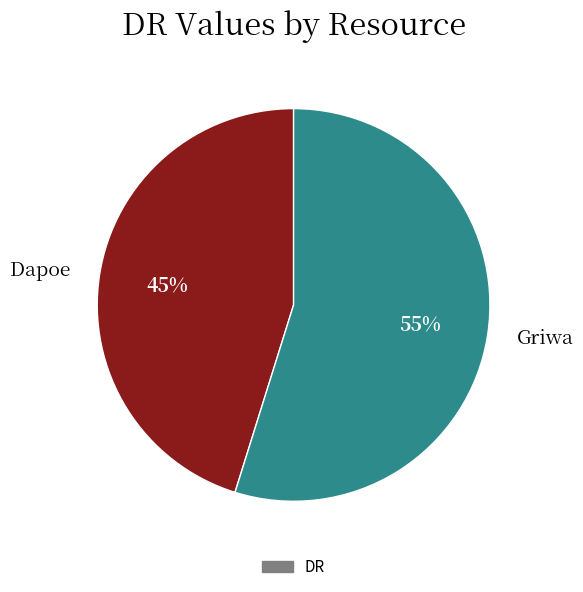

True or false: Dapoe accounts for 45% of the total.

True